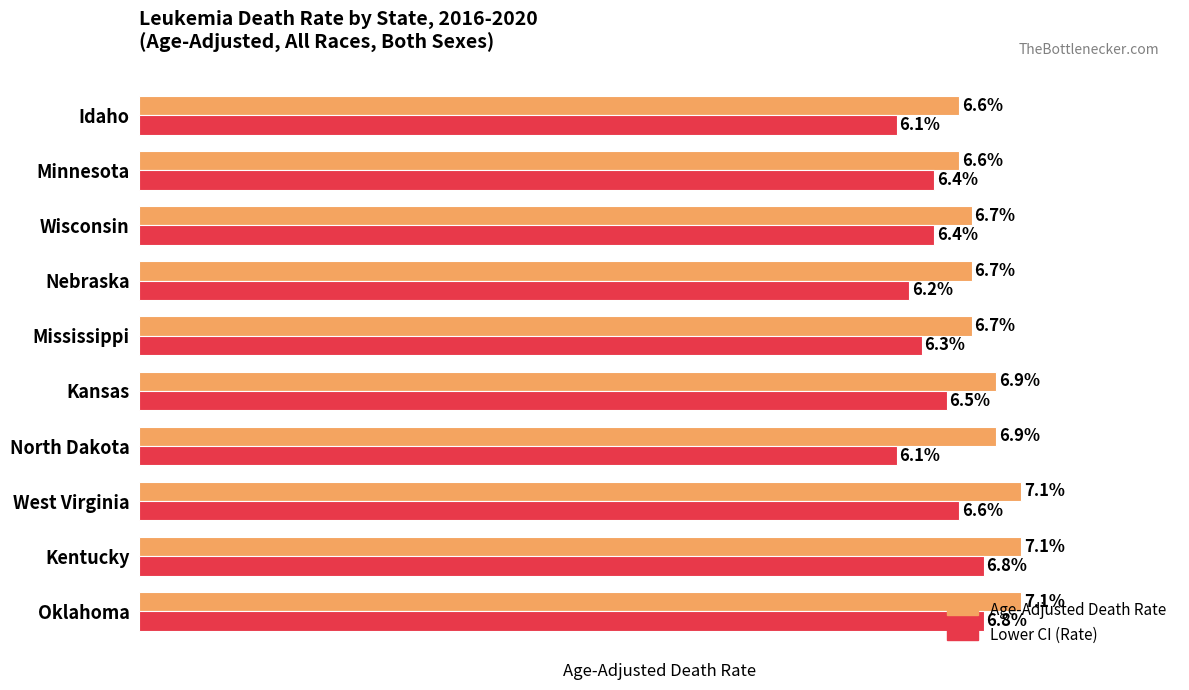

Which series has the largest range (max minus min)?

Lower CI (Rate)